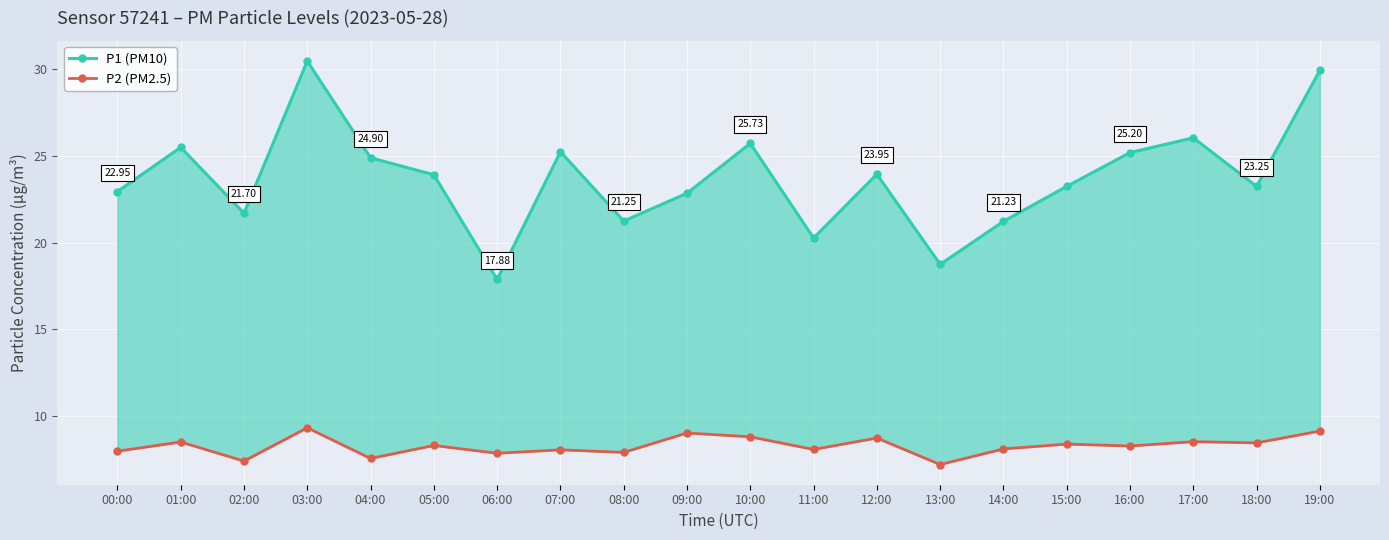

Reading left to right, what are all the values shown in this chart?

P1 (PM10): 00:00=22.9	01:00=25.5	02:00=21.7	03:00=30.5	04:00=24.9	05:00=23.9	06:00=17.9	07:00=25.2	08:00=21.2	09:00=22.9	10:00=25.7	11:00=20.3	12:00=23.9	13:00=18.8	14:00=21.2	15:00=23.2	16:00=25.2	17:00=26.1	18:00=23.2	19:00=29.9
P2 (PM2.5): 00:00=8.0	01:00=8.5	02:00=7.4	03:00=9.3	04:00=7.5	05:00=8.3	06:00=7.8	07:00=8.1	08:00=7.9	09:00=9.0	10:00=8.8	11:00=8.1	12:00=8.7	13:00=7.2	14:00=8.1	15:00=8.4	16:00=8.3	17:00=8.5	18:00=8.4	19:00=9.1